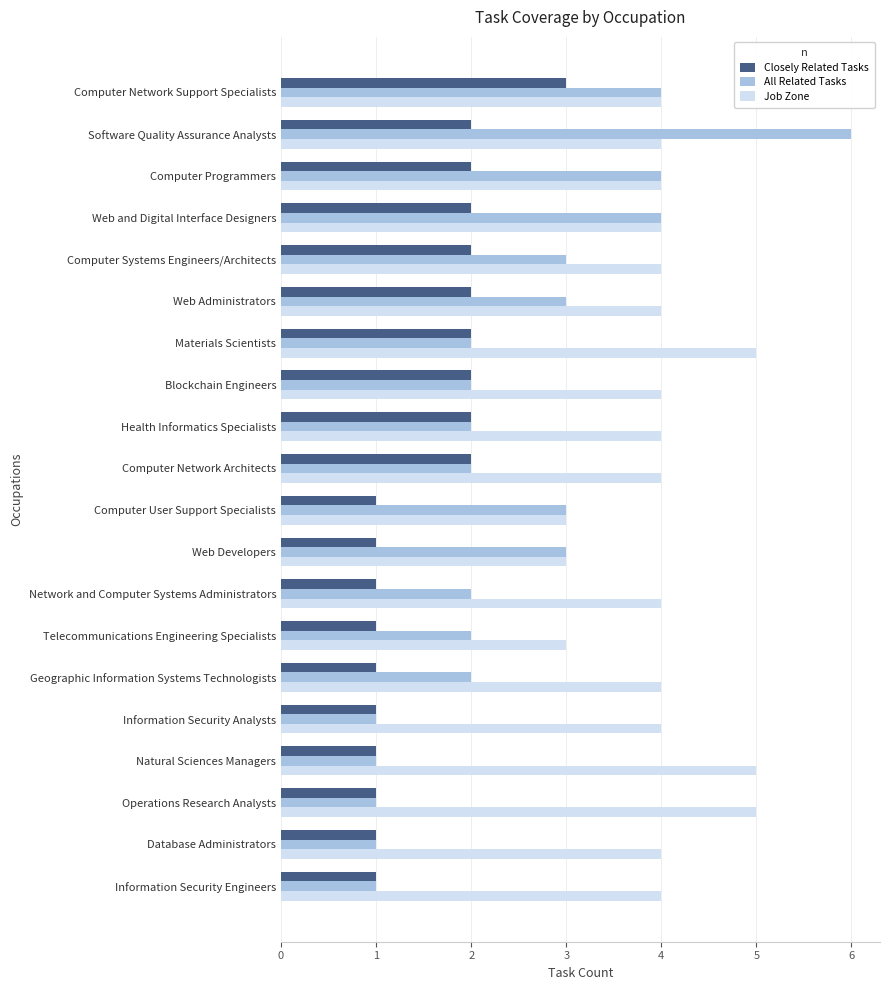

What are all the series names shown in the legend?

Closely Related Tasks, All Related Tasks, Job Zone